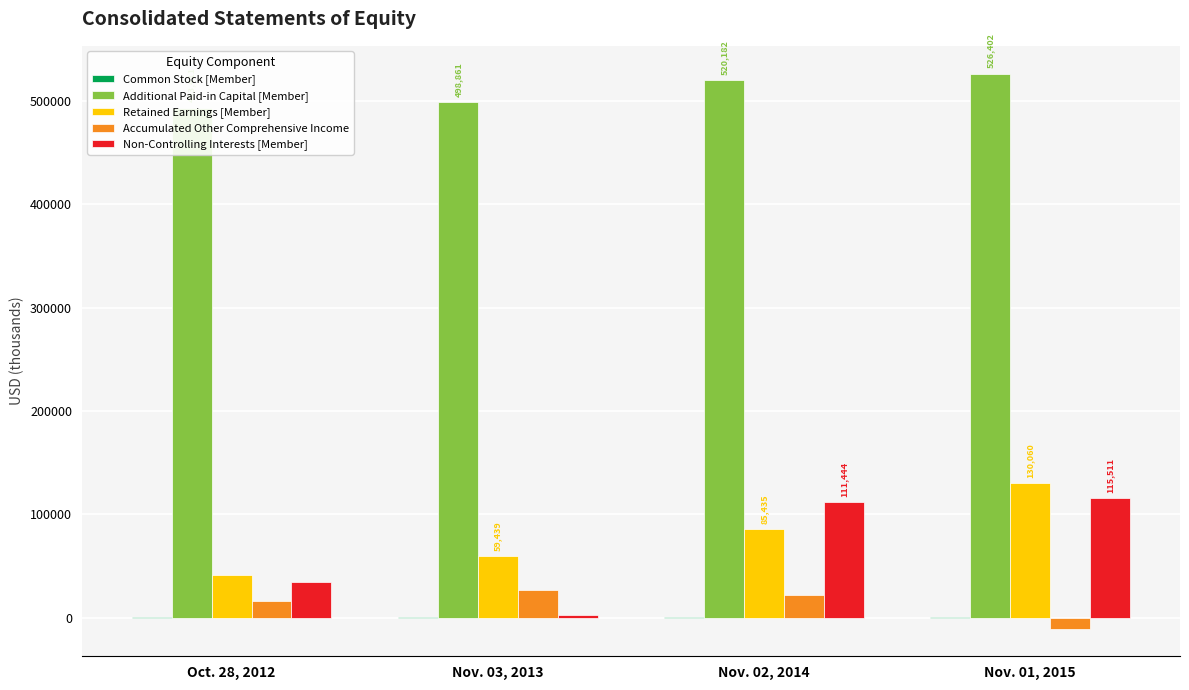

Where does the Non-Controlling Interests [Member] series first go above 111444?

Nov. 01, 2015